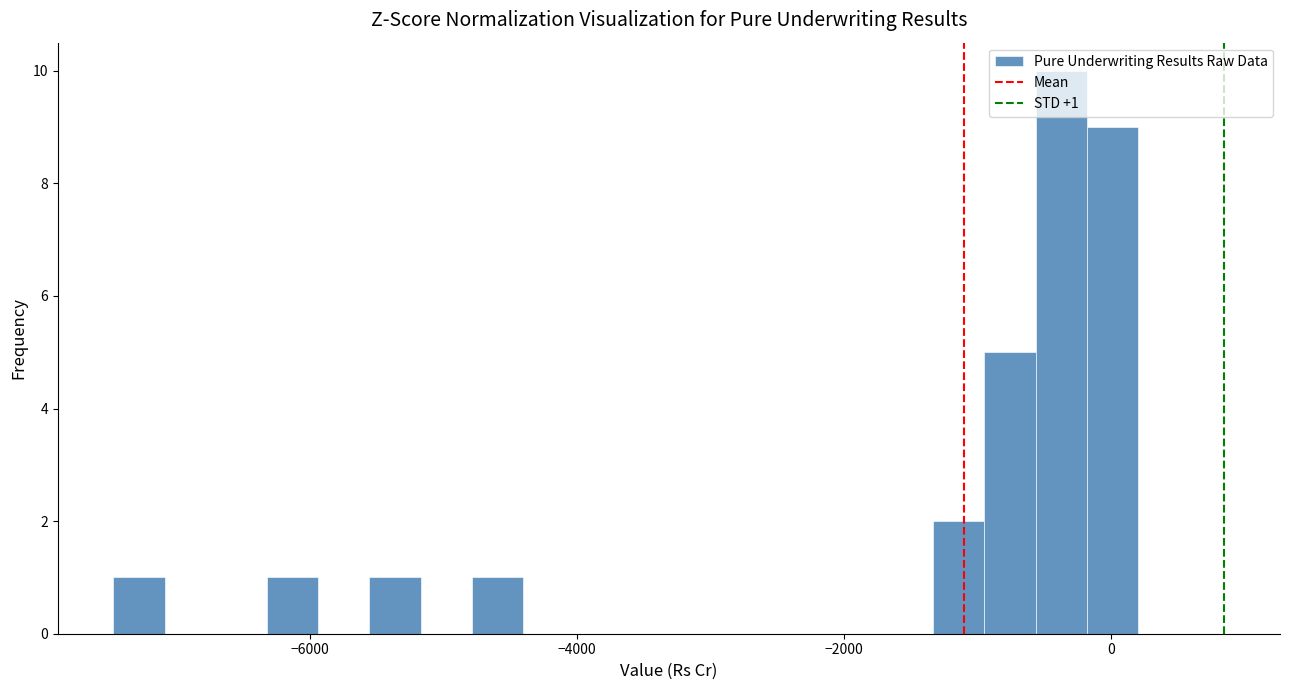

Around what value on the x-axis is the tallest bar? Give the approximate position of its centre, as read against the axis.

-400